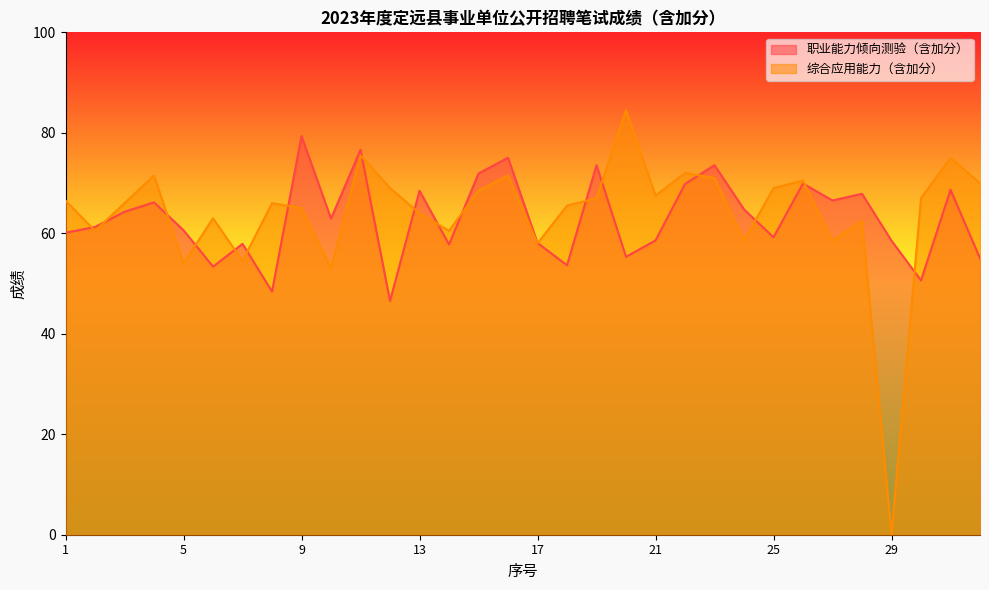

How many categories are shown in the chart?

32